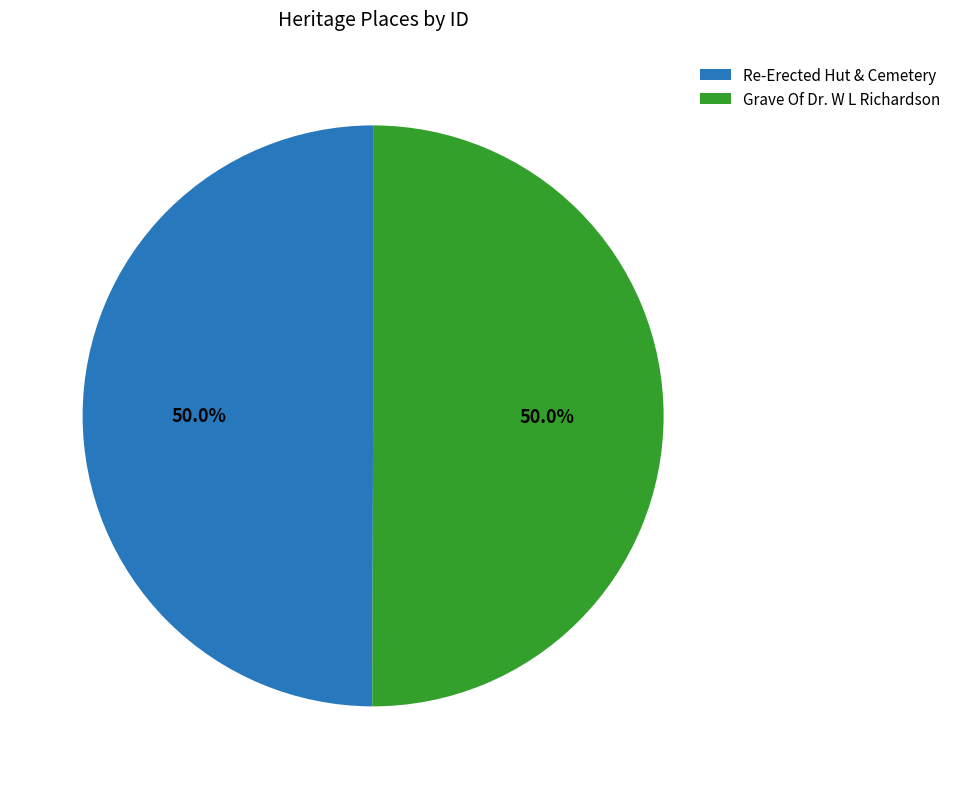

Is the sum of Grave Of Dr. W L Richardson and Re-Erected Hut & Cemetery greater than half?

Yes